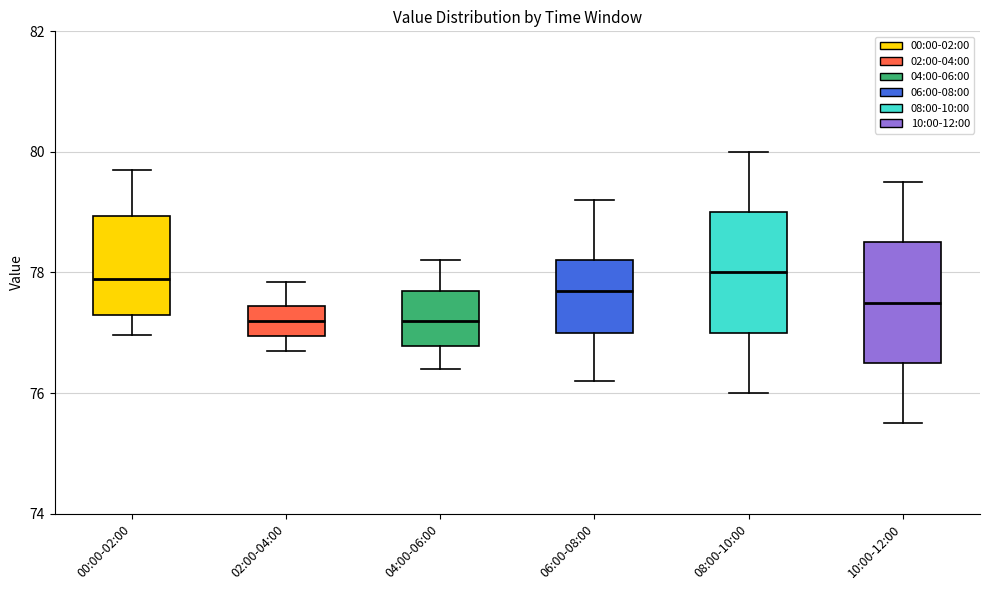

Reading left to right, transcribe this box plot: for each box, give where its median line is, the range the box spans, and where its two whiskers end, as read against the y-axis. The values are not printed on the chart, so give them approximately, as read against the axis.

00:00-02:00: median 78.0, box 77.4 to 79.0, whiskers 77.0 to 79.8
02:00-04:00: median 77.2, box 77.0 to 77.4, whiskers 76.8 to 77.8
04:00-06:00: median 77.2, box 76.8 to 77.8, whiskers 76.4 to 78.2
06:00-08:00: median 77.8, box 77.0 to 78.2, whiskers 76.2 to 79.2
08:00-10:00: median 78.0, box 77.0 to 79.0, whiskers 76.0 to 80.0
10:00-12:00: median 77.6, box 76.6 to 78.6, whiskers 75.6 to 79.6